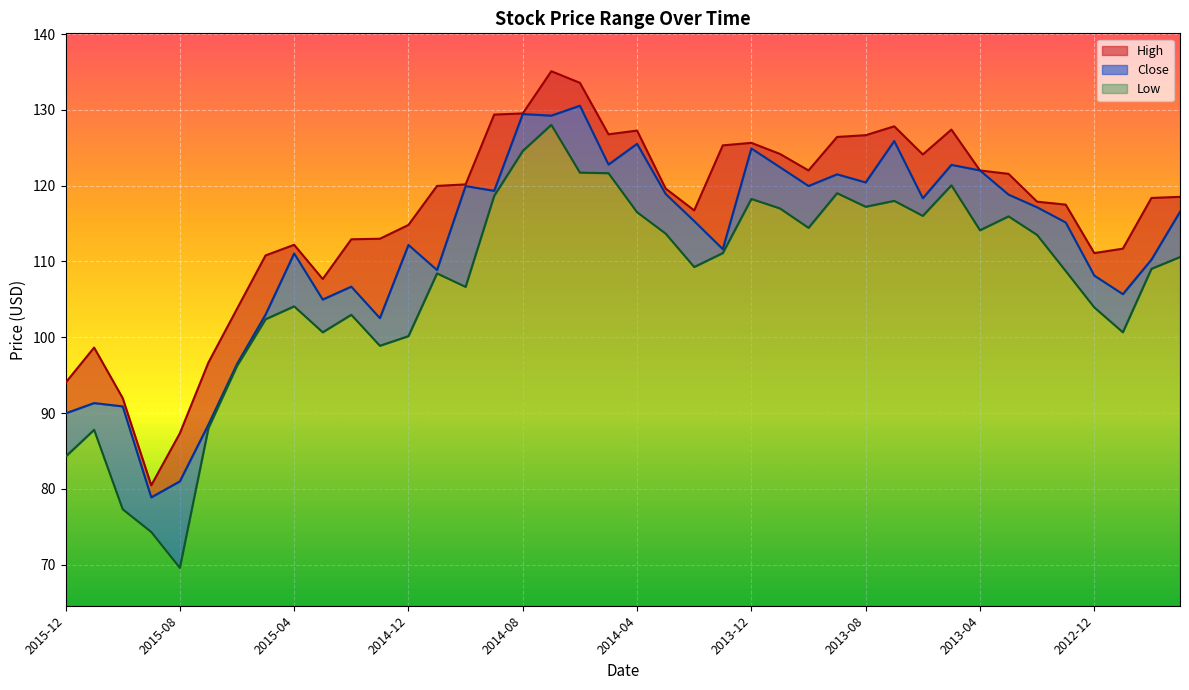

At which category does the chart reach its minimum across all series?

2015-08